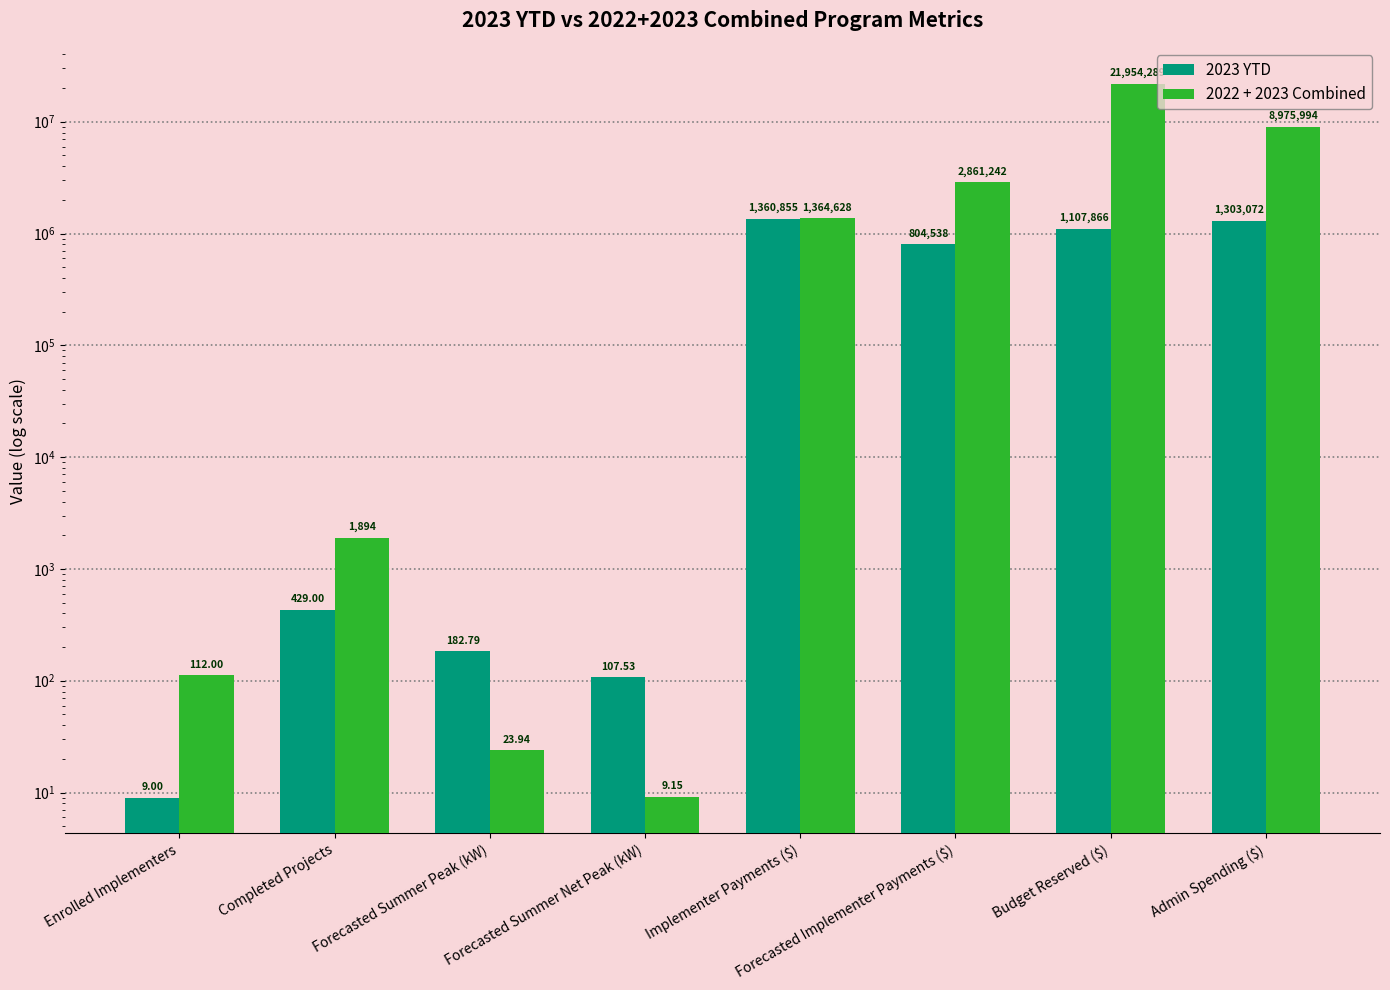

What is the maximum value for 2022 + 2023 Combined?

21954288.7